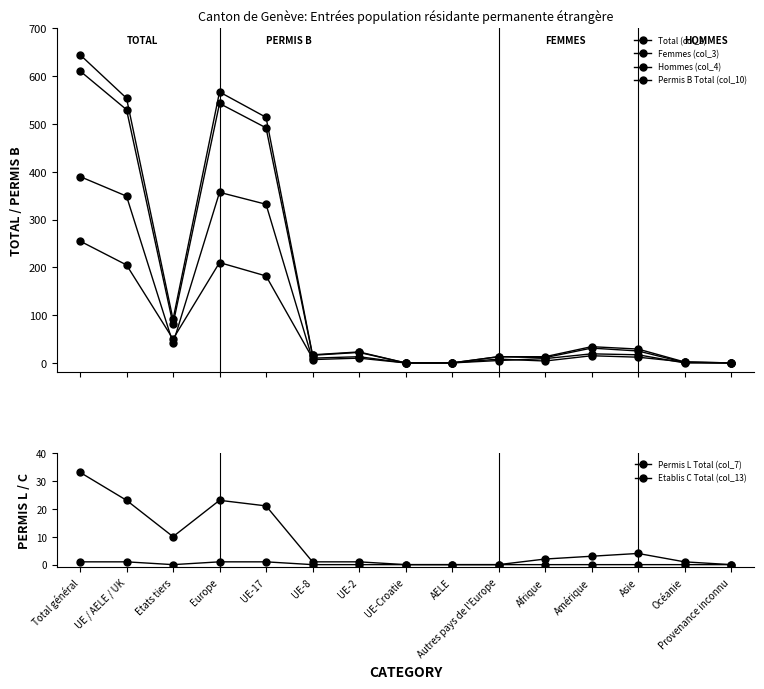

In Permis L Total (col_7), how many points are lower than both neighbors (excluding endpoints)?

1